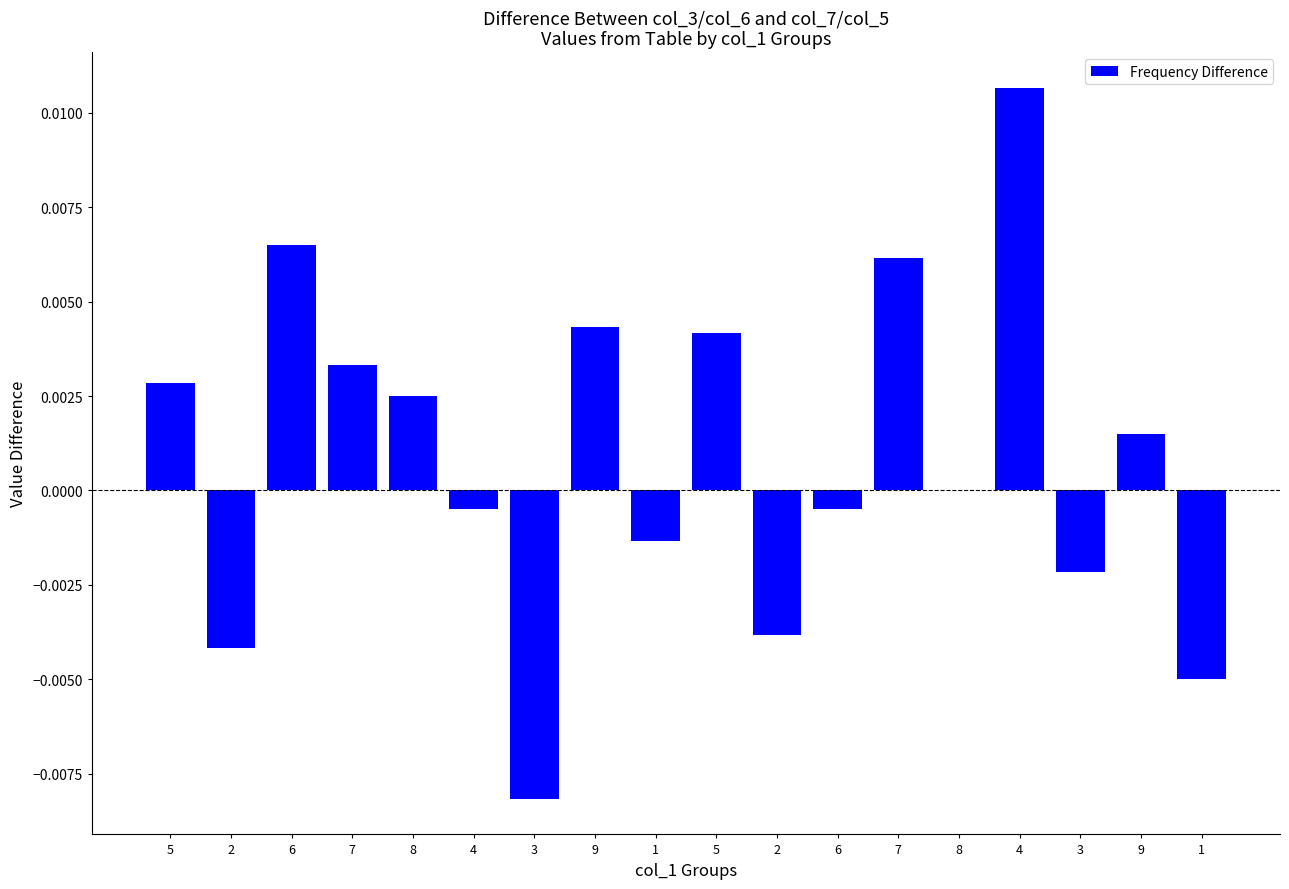

List the labels in order of value, largest first.

4, 6, 7, 9, 5, 7, 5, 8, 9, 8, 4, 6, 1, 3, 2, 2, 1, 3